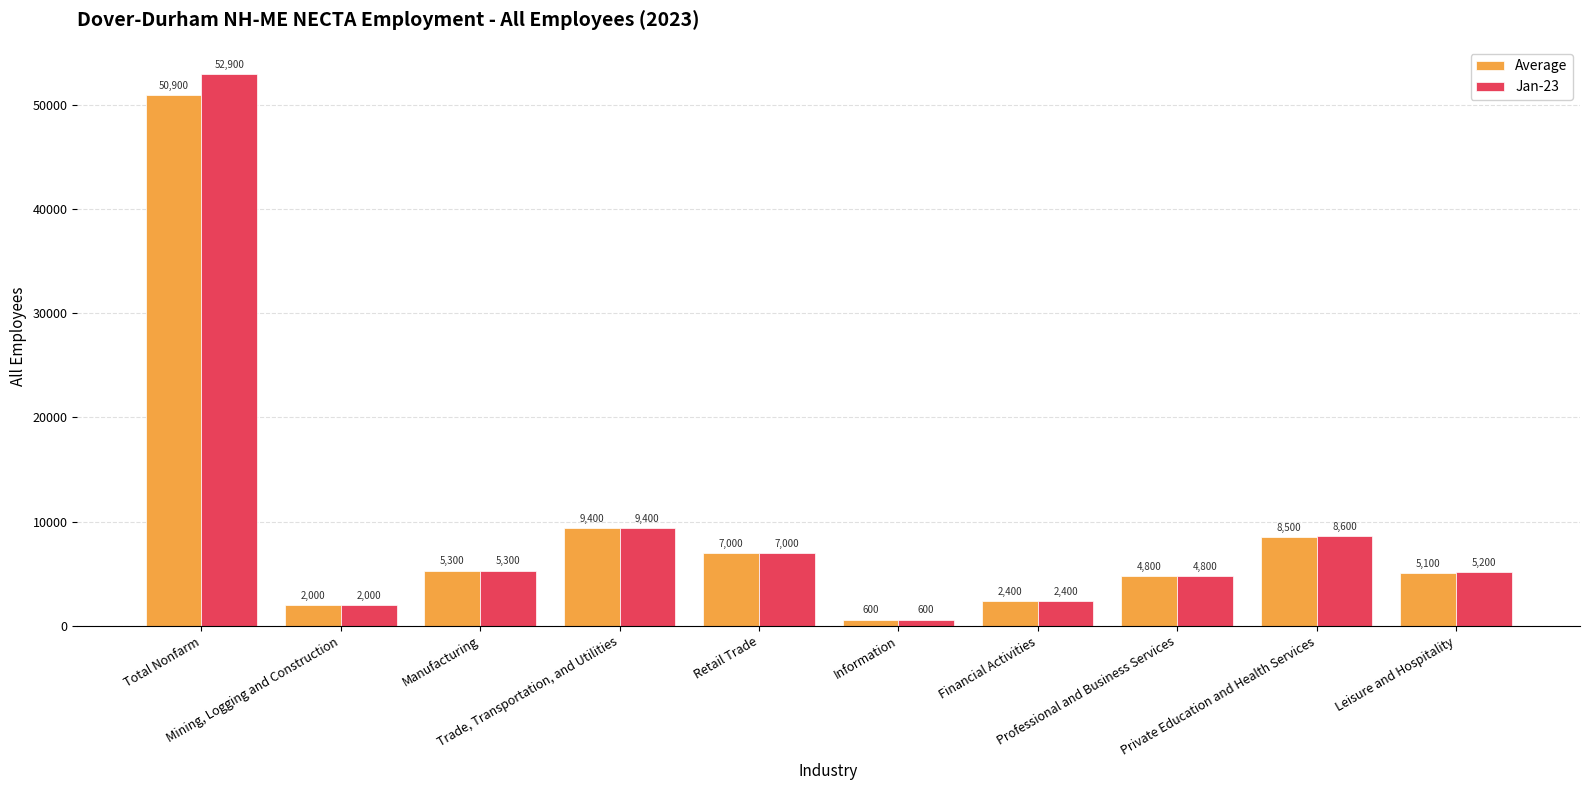

List the series in order of their peak value, lowest first.

Average, Jan-23